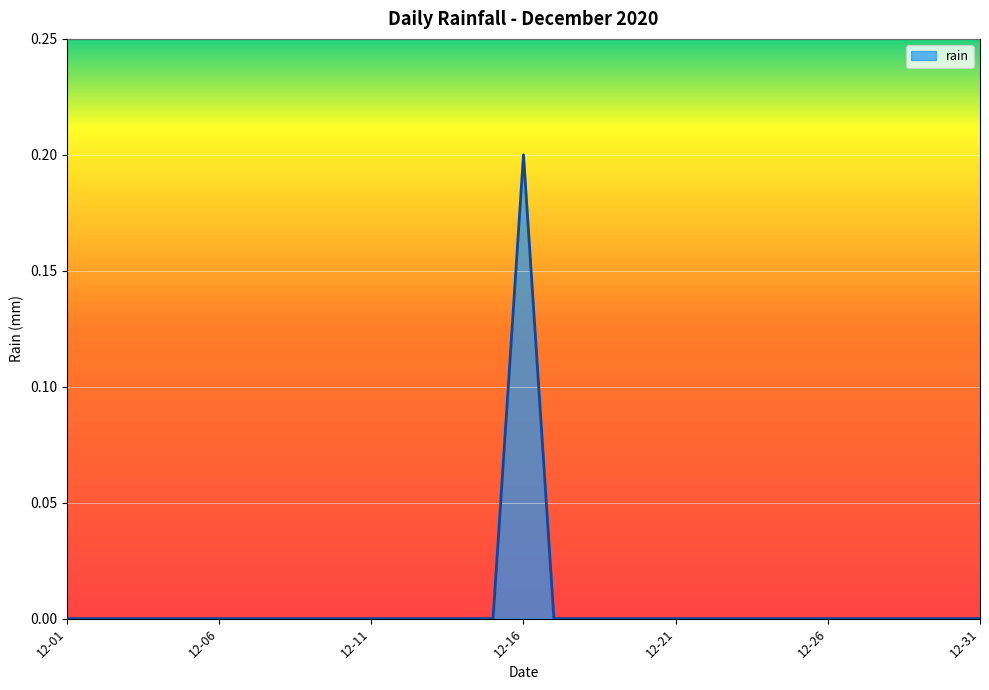

How many lines are shown in the chart?

1